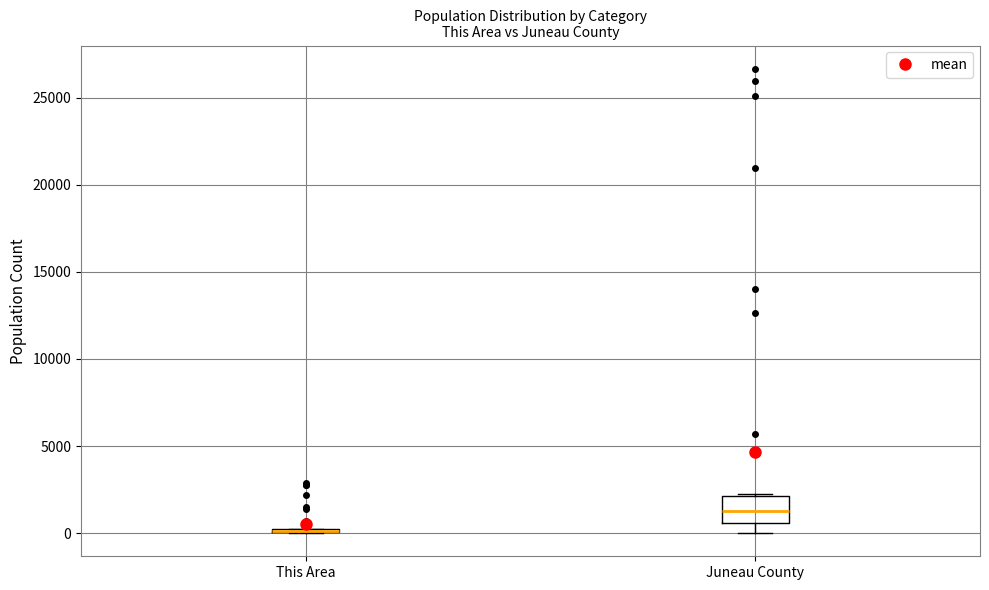

Reading left to right, transcribe this box plot: for each box, give where its median line is, the range the box spans, and where its two whiskers end, as read against the y-axis. The values are not printed on the chart, so give them approximately, as read against the axis.

This Area: box collapsed to a line at 0, whiskers 0 to 0
Juneau County: median 1500, box 500 to 2000, whiskers 0 to 2000